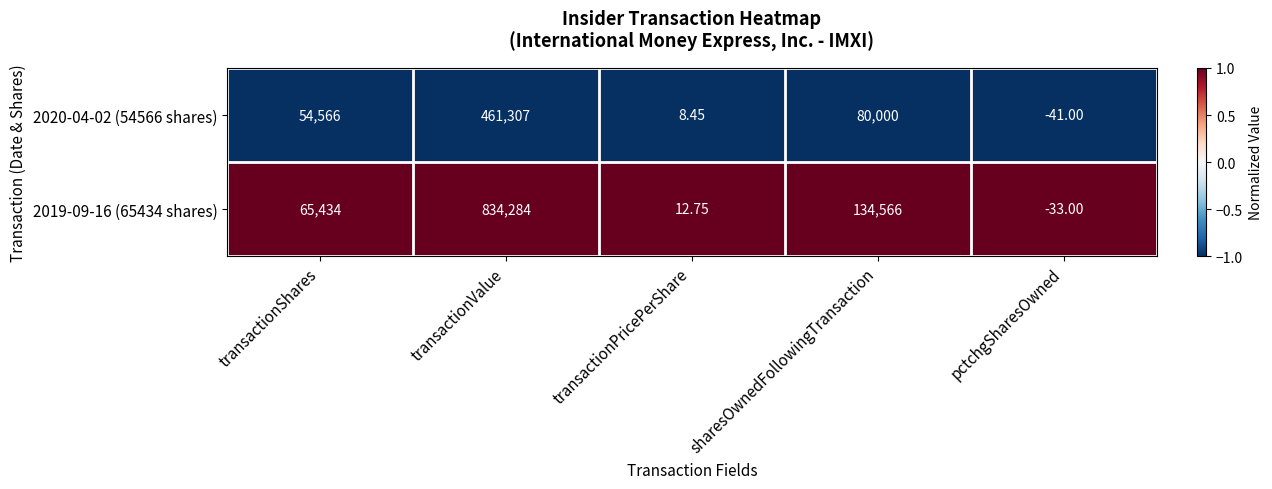

At which label does 2020-04-02 (54566 shares) reach its peak?

transactionValue